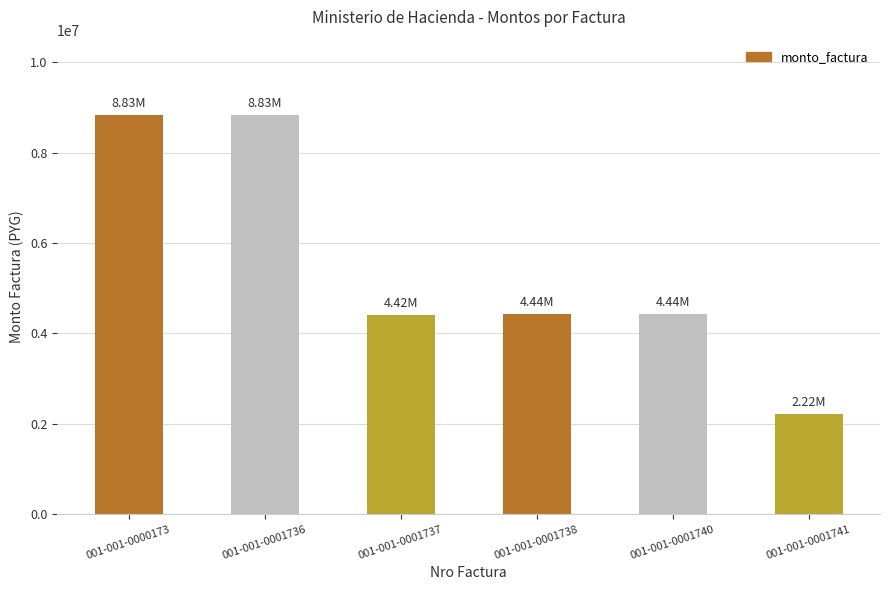

Count the number of categories in the chart.

6